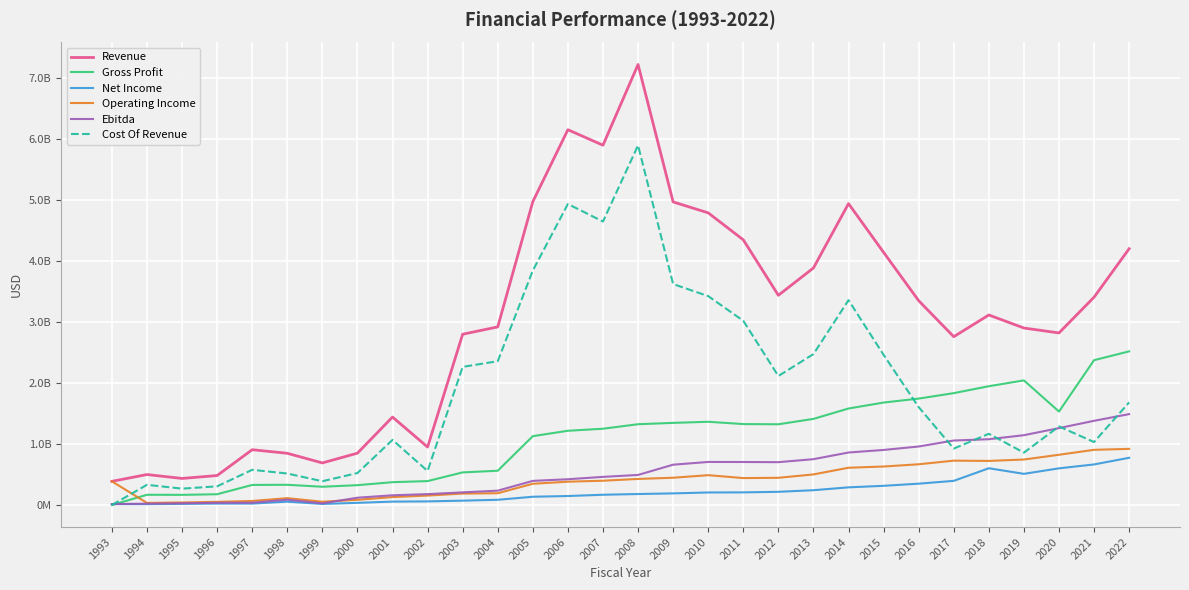

Does the chart have visible grid lines?

Yes